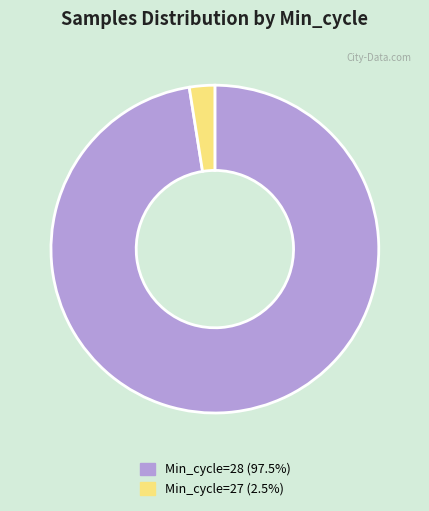

Is there a majority slice in this chart?

Yes